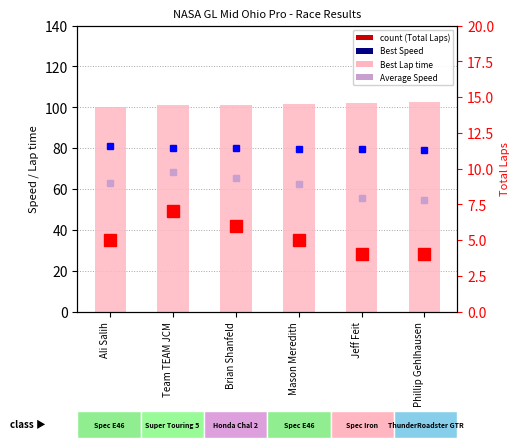

What is the label of the 1st bar from the left?

Ali Salih